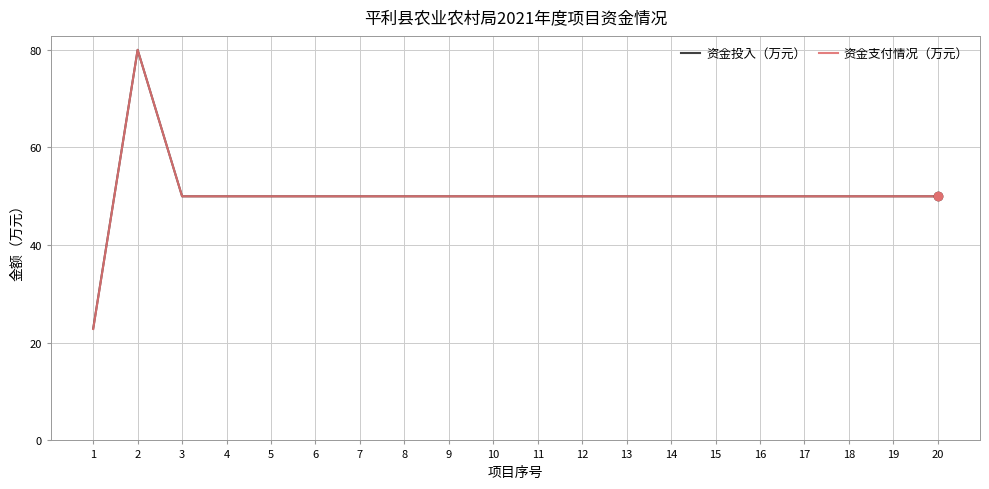

What are all the series names shown in the legend?

资金投入（万元）, 资金支付情况（万元）